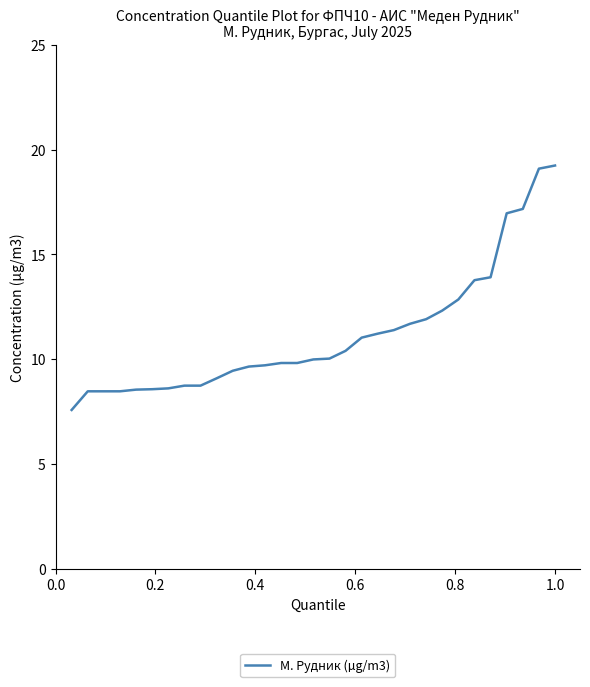

What is the smallest value displayed?

7.6